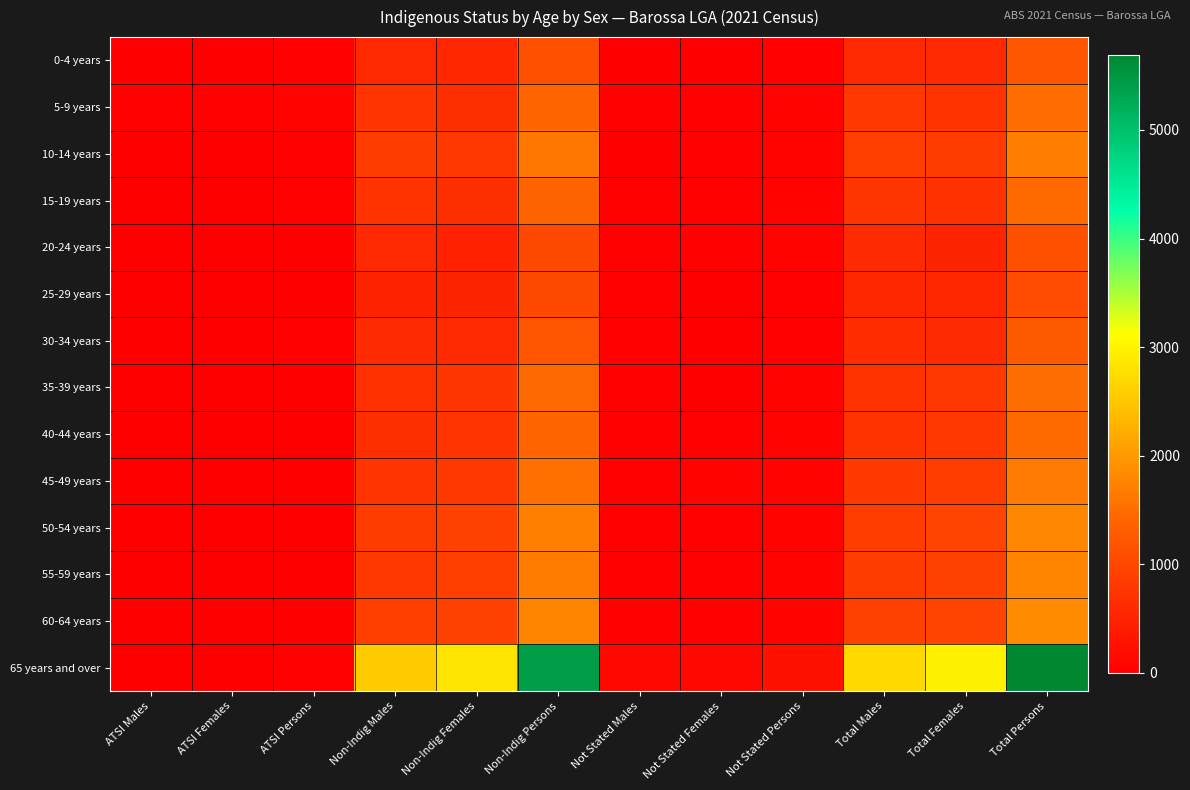

Which has a higher value, Non-Indig Males or Total Males?

Total Males